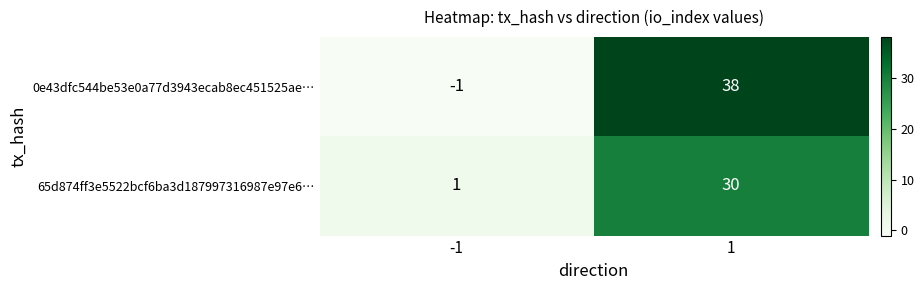

Is it true that 65d874ff3e5522bcf6ba3d187997316987e97e6… equals 48 at 1?

False